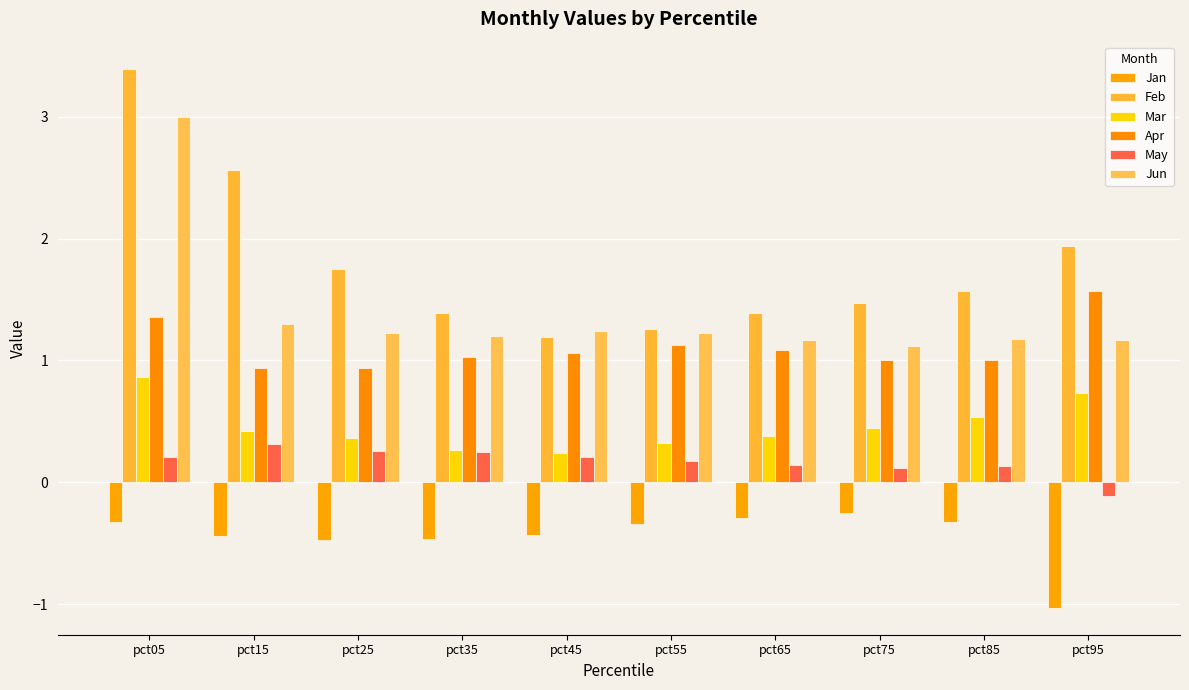

Which label corresponds to the largest value in the chart?

pct05